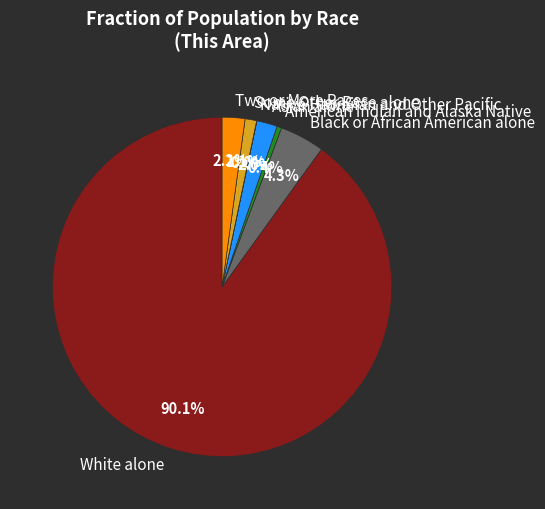

What is the largest slice in the pie chart?

White alone